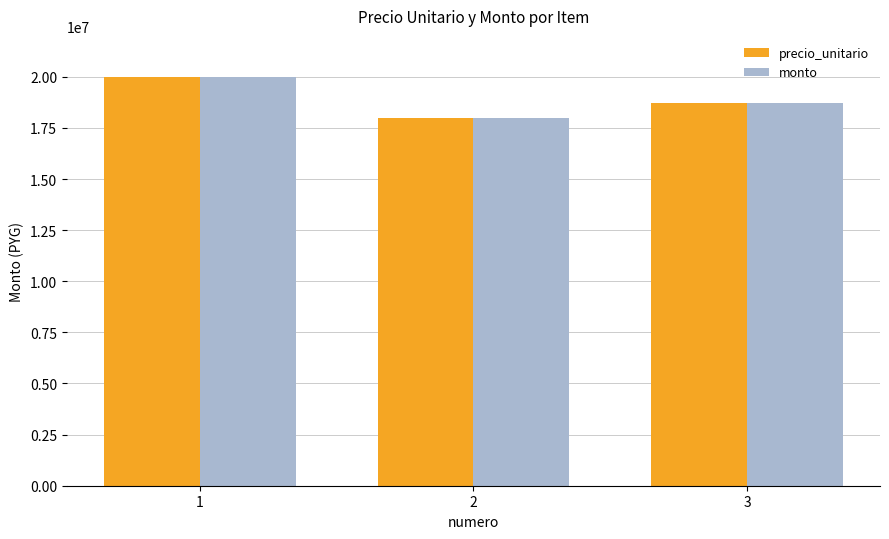

Reading left to right, list all the values displayed in this chart.

precio_unitario: 1=20000000	2=18000000	3=18700000
monto: 1=20000000	2=18000000	3=18700000